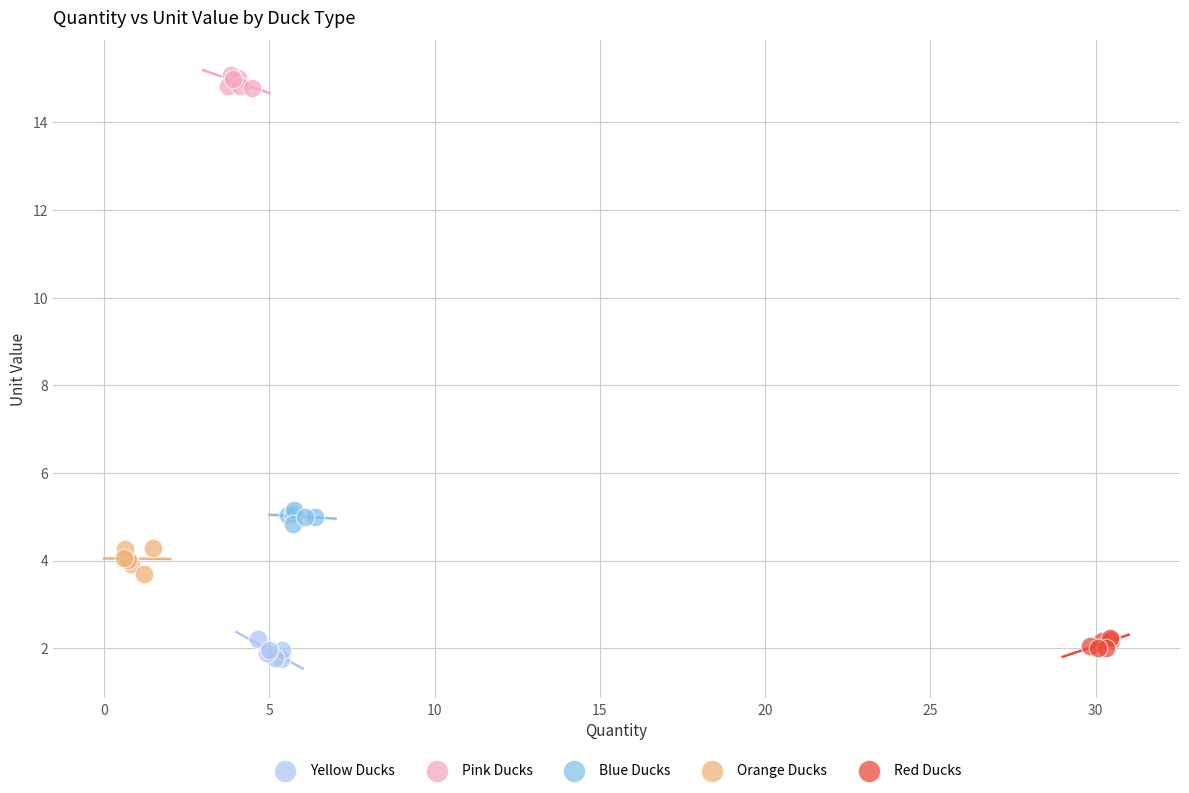

Which series contains the highest Y value?

Pink Ducks